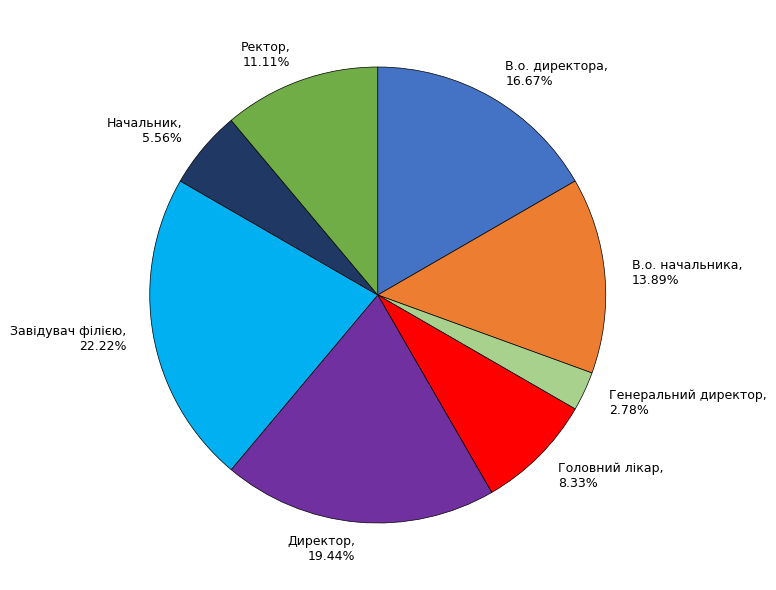

Count the number of slices in the pie.

8